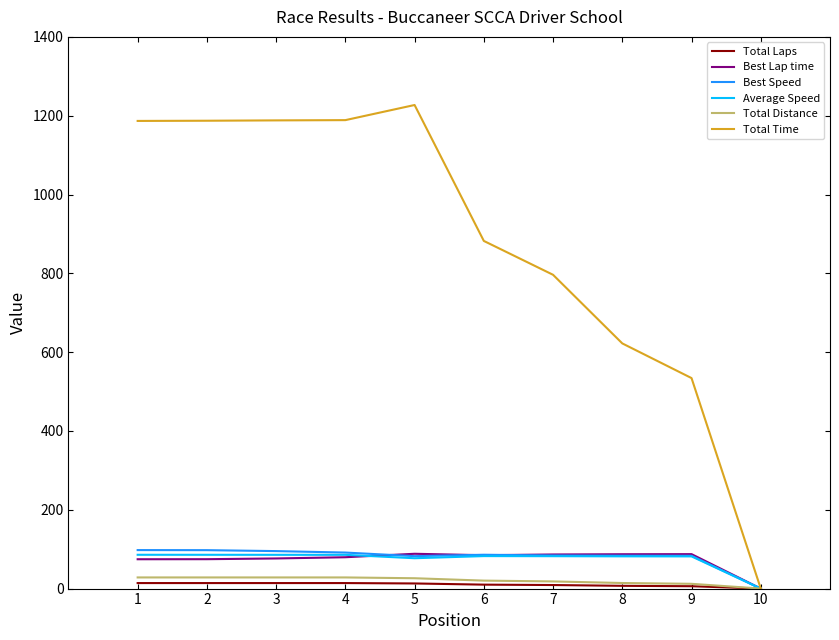

Between 3 and 8, which series saw the biggest shift?

Total Time